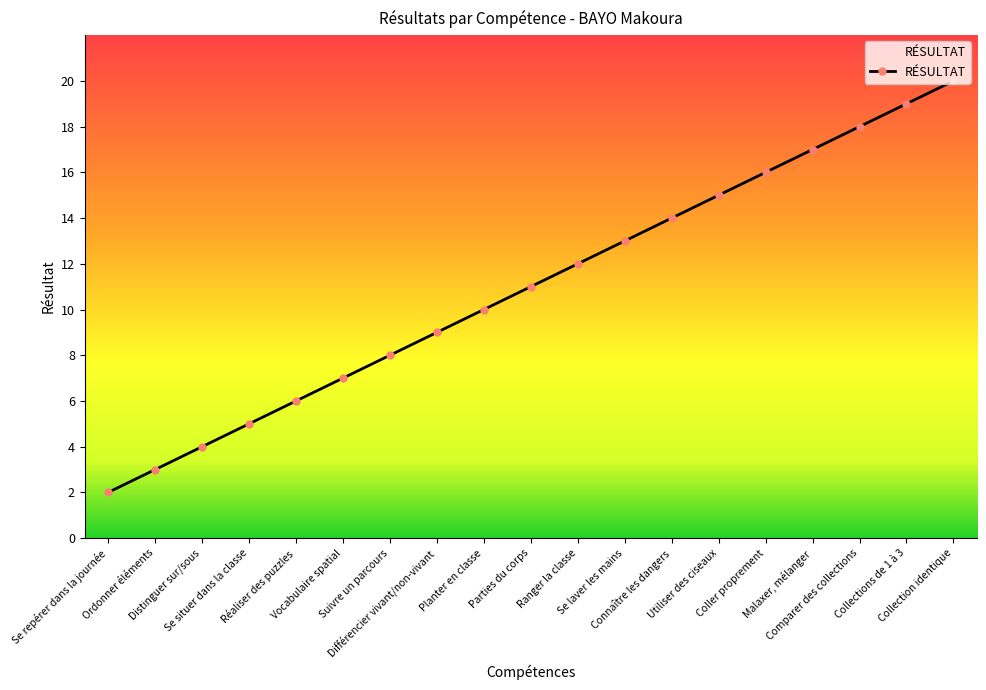

How many data points does each series have?

19